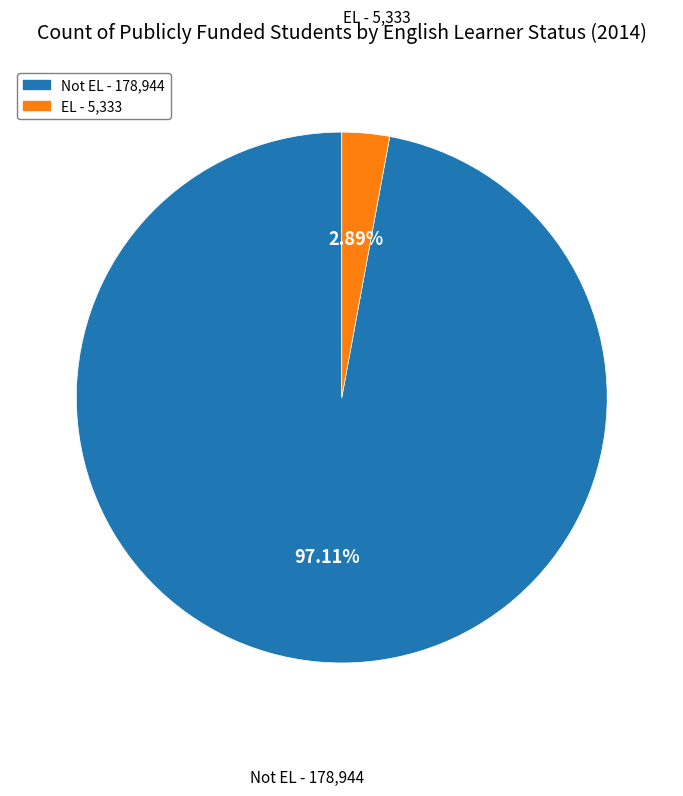

Which has a higher value, Not EL or EL?

Not EL